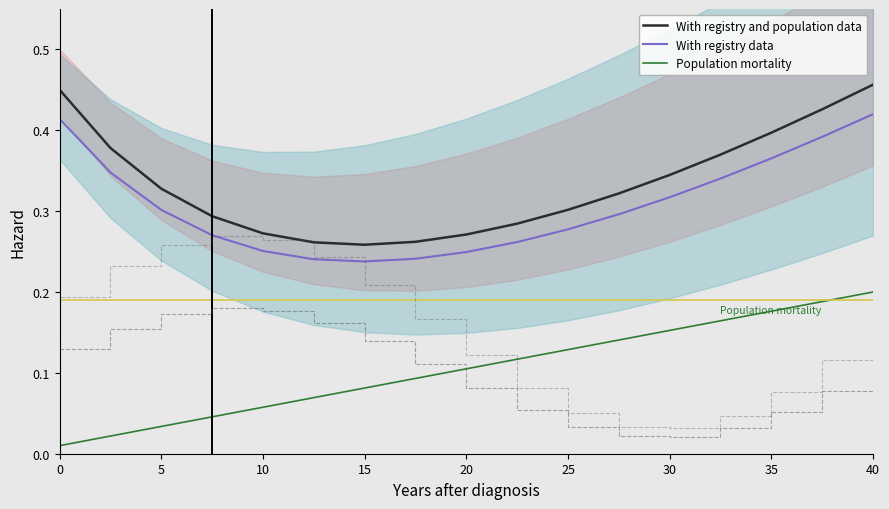

True or false: With registry data and Population mortality cross at least once.

False